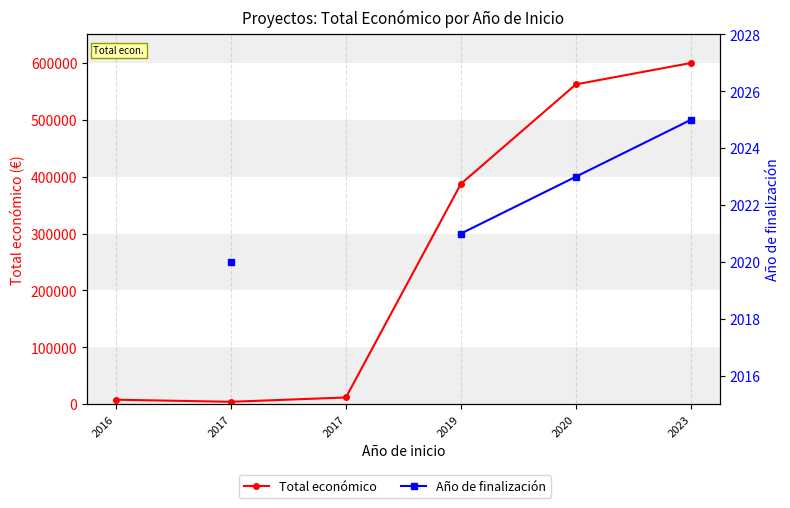

What is the difference between the maximum and minimum values in the Total económico series?

595500.0